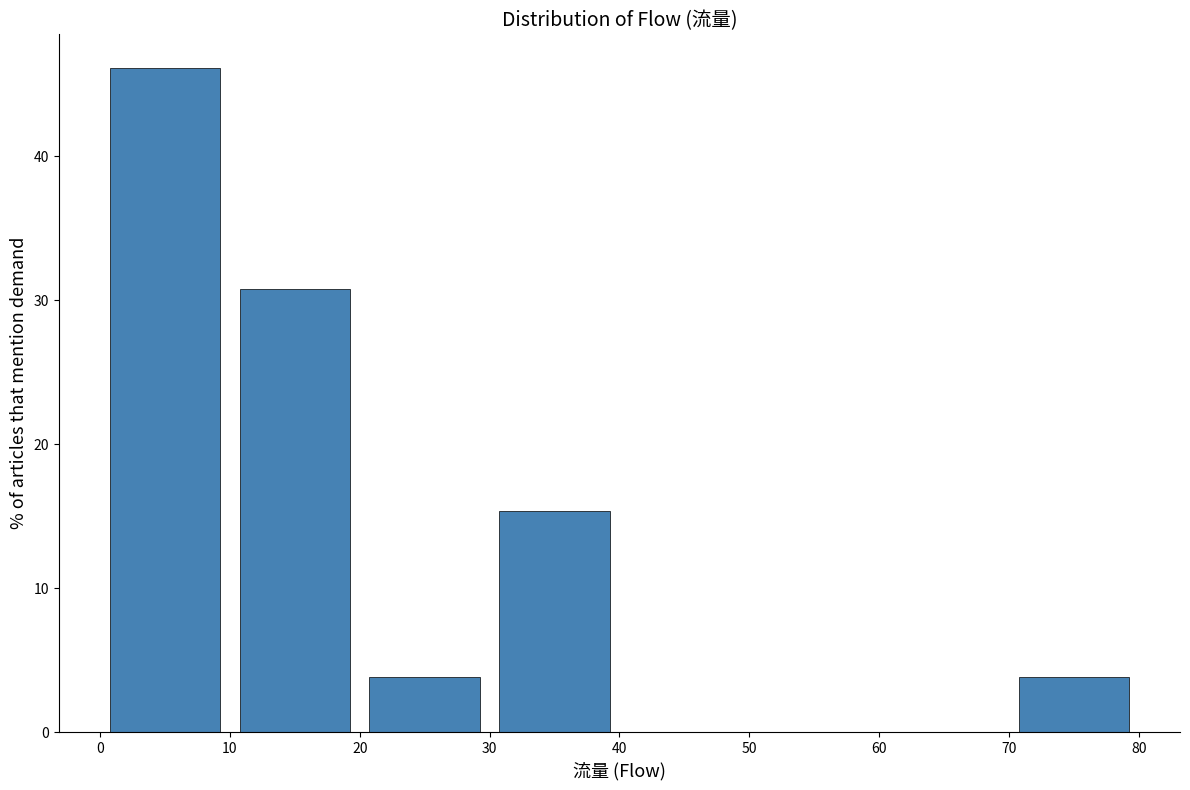

What is the height of the bar covering 0 to 10 on the x-axis? The values are not printed on the chart, so give them approximately, as read against the axis.

46